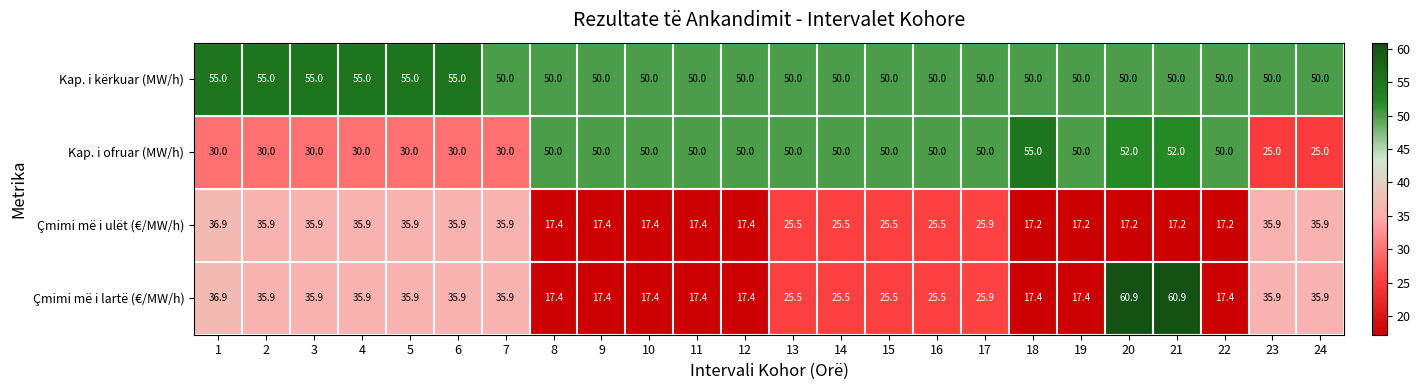

What is the minimum value shown in the chart?

17.2